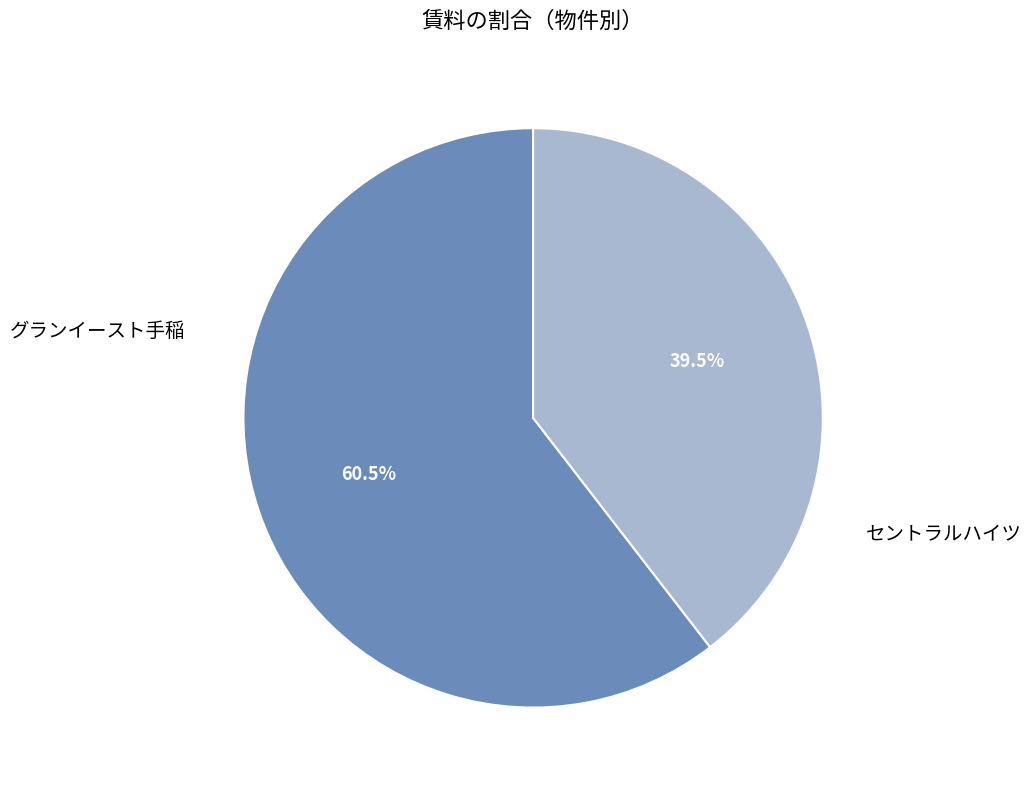

Does any single category account for the majority?

Yes